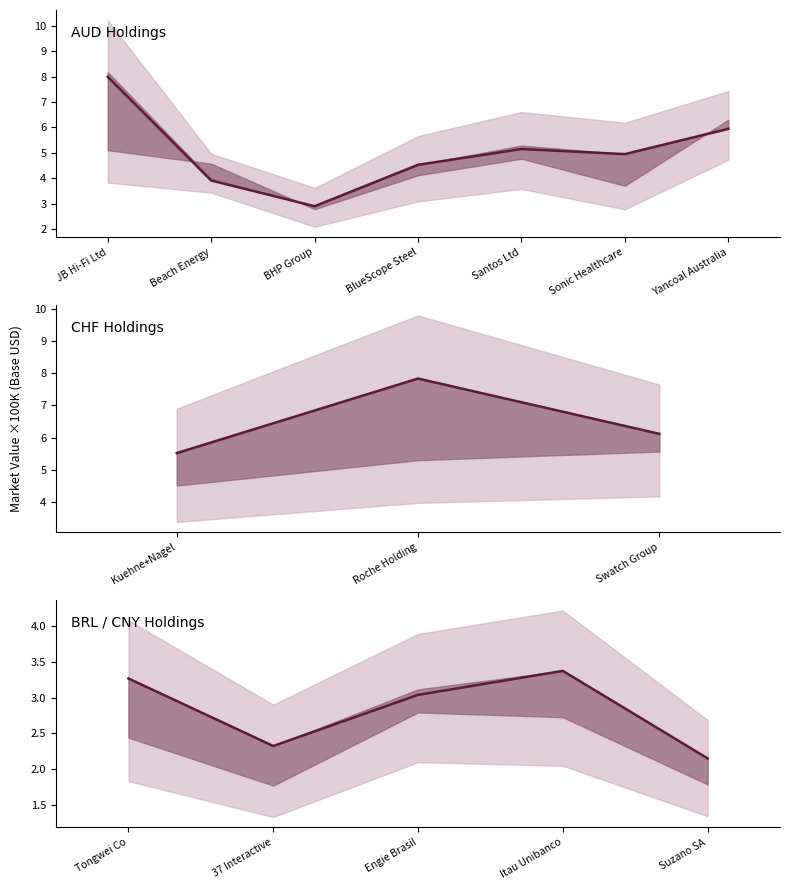

Does the chart have visible grid lines?

No